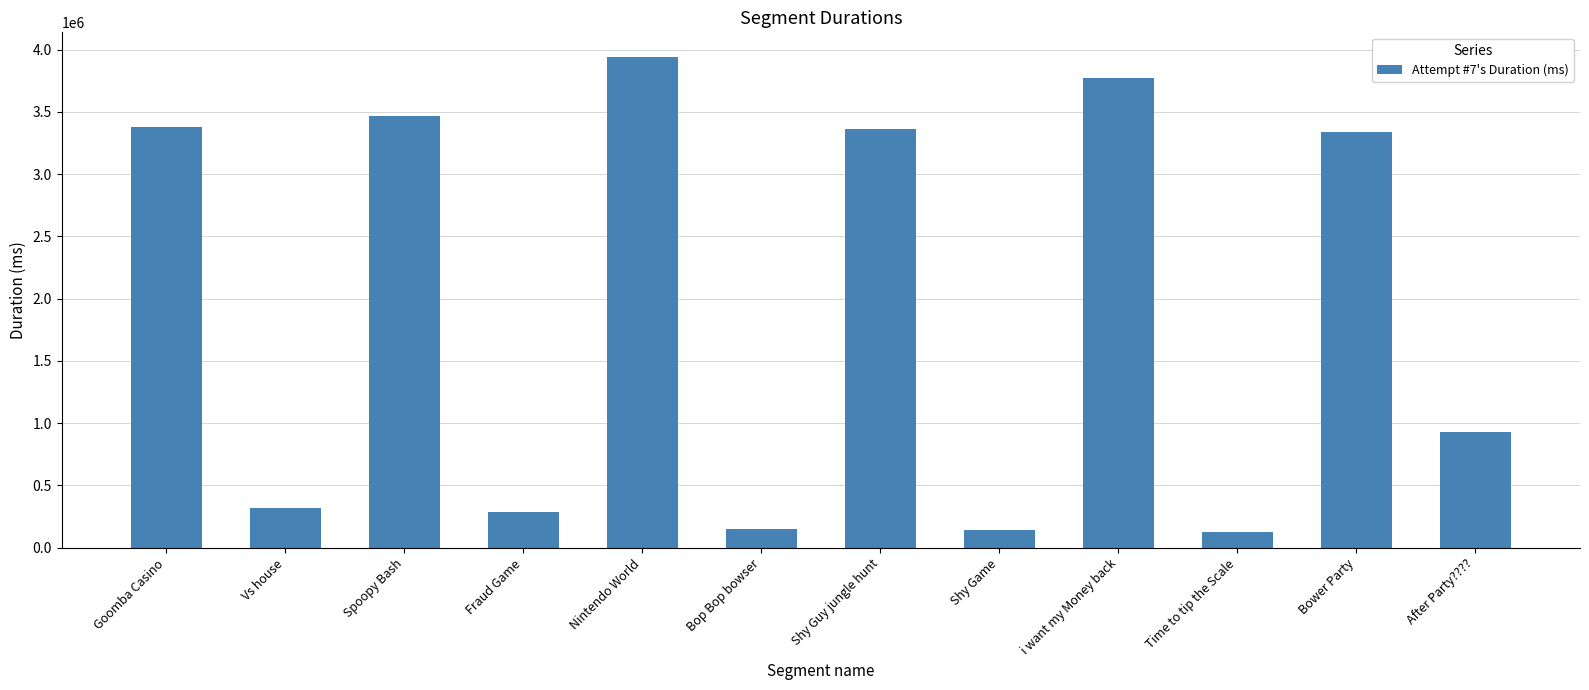

Read the value at Nintendo World.

3941002